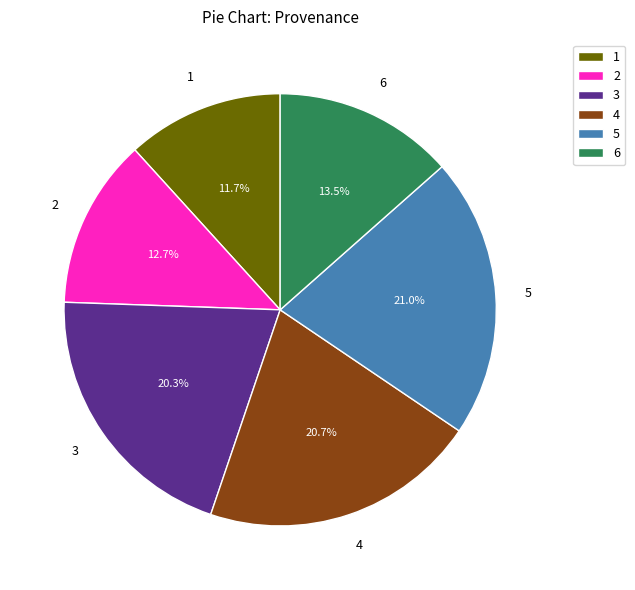

Does any single category account for the majority?

No